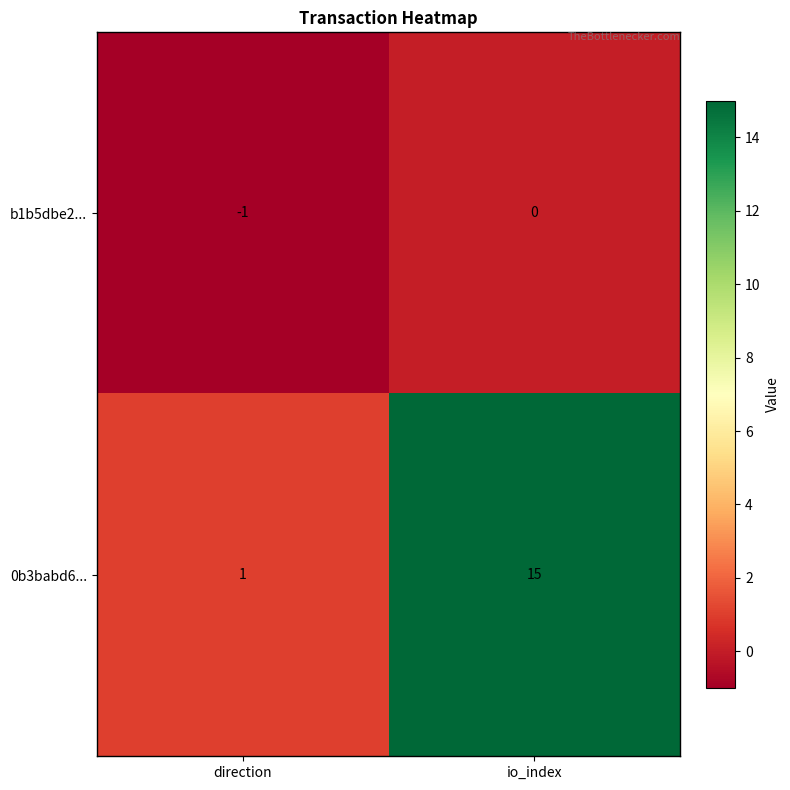

How many values in the 0b3babd6... series are below 15?

1